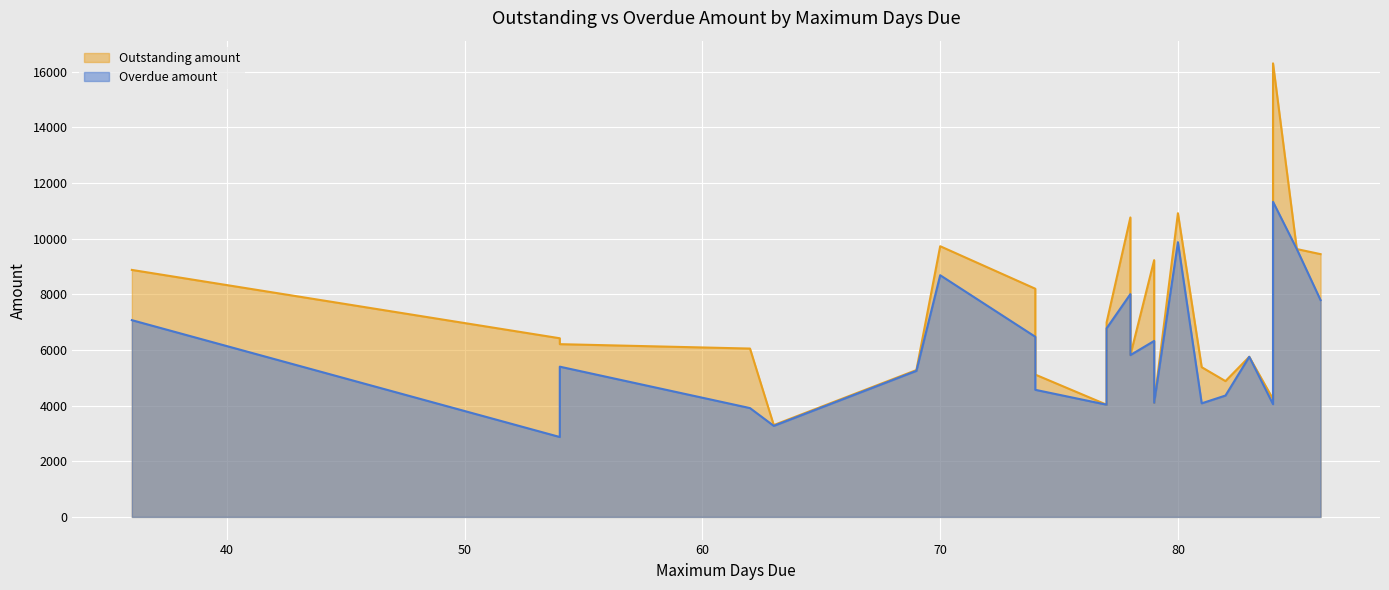

Which label corresponds to the largest value in the chart?

84